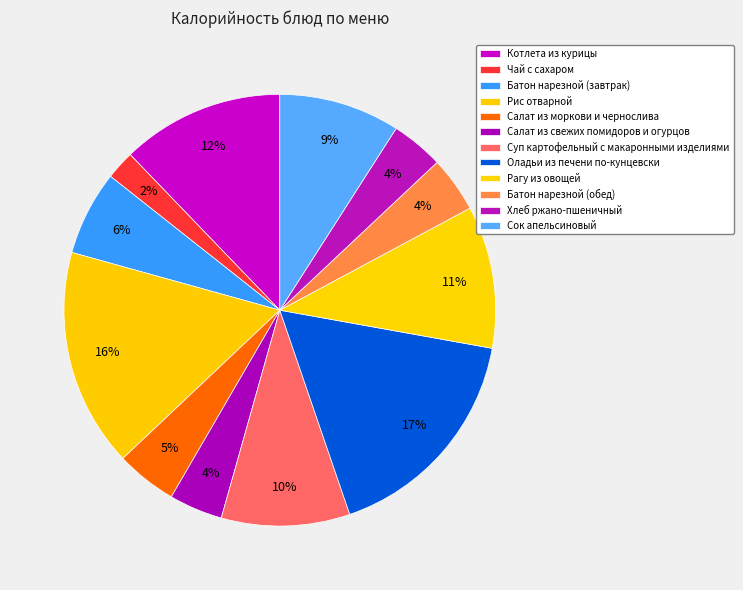

What is the change in value from Батон нарезной (завтрак) to Оладьи из печени по-кунцевски?

+132